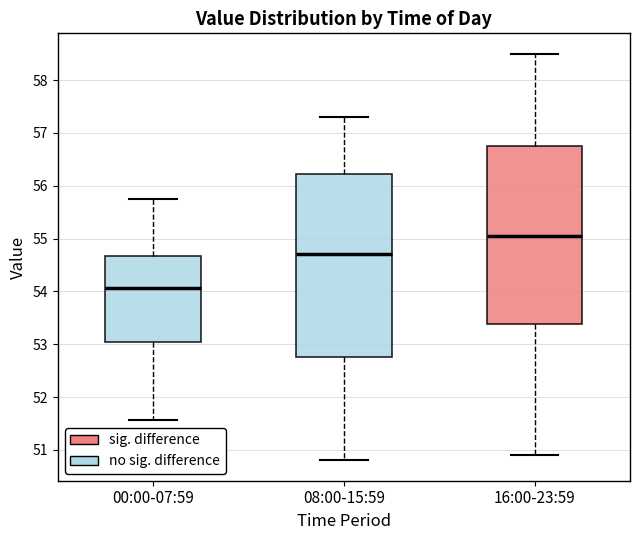

Which box's median line is the lowest?

00:00-07:59